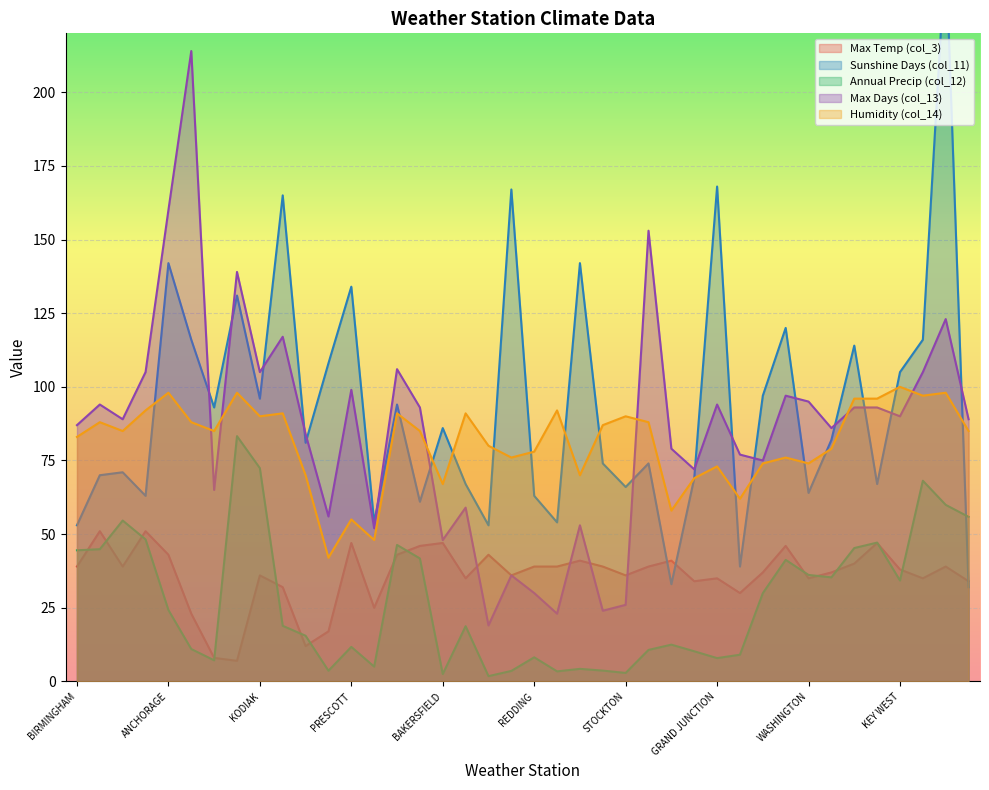

How many lines are shown in the chart?

5